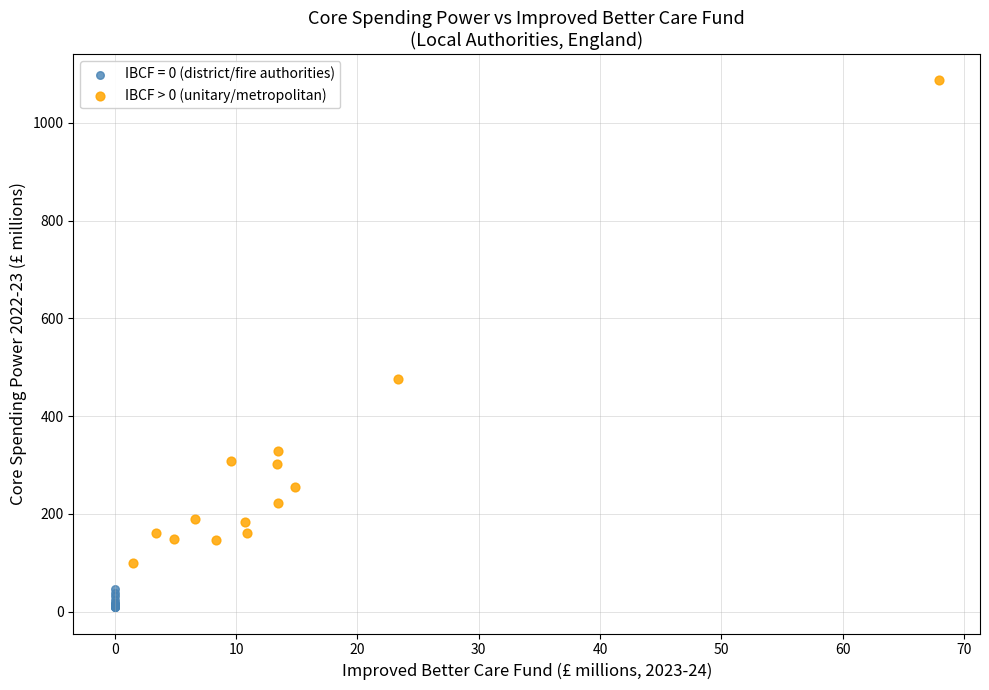

Which series contains the highest Y value?

IBCF > 0 (unitary/metropolitan)